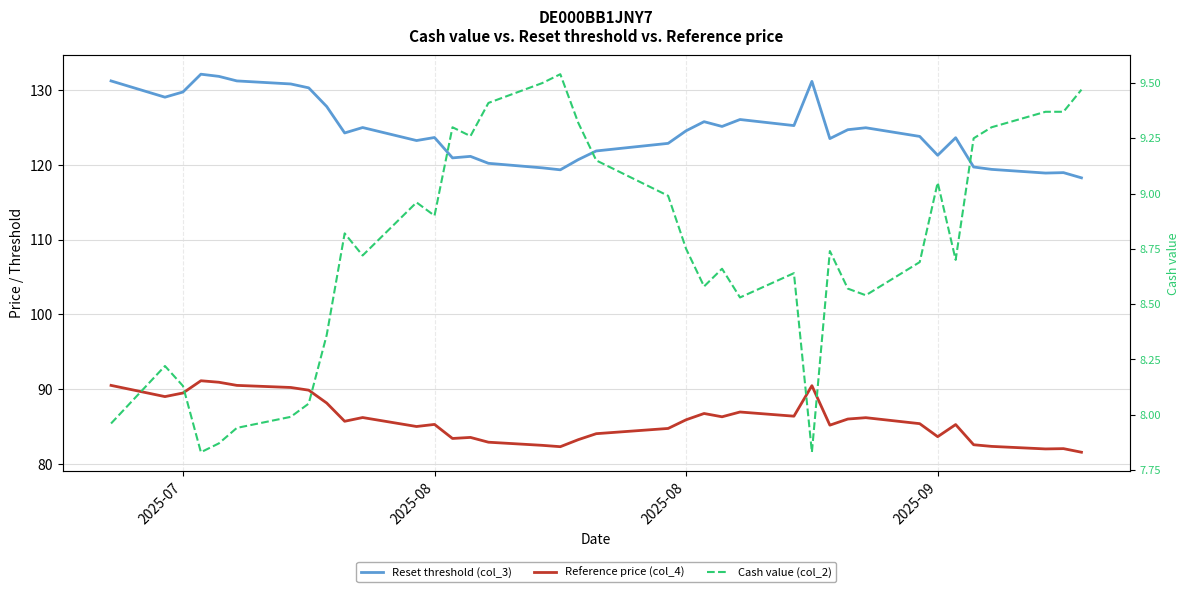

What is the sum of all Reference price (col_4) values?

3263.4